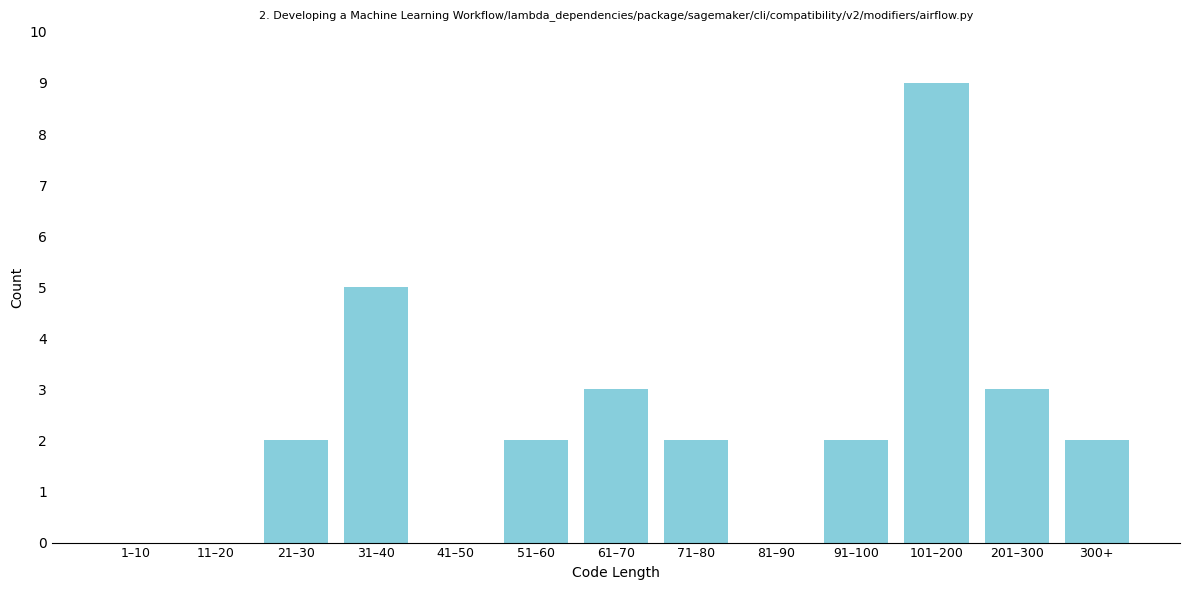

Reading right to left, transcribe all the data shown in this chart.

300+=2	201–300=3	101–200=9	91–100=2	81–90=0	71–80=2	61–70=3	51–60=2	41–50=0	31–40=5	21–30=2	11–20=0	1–10=0